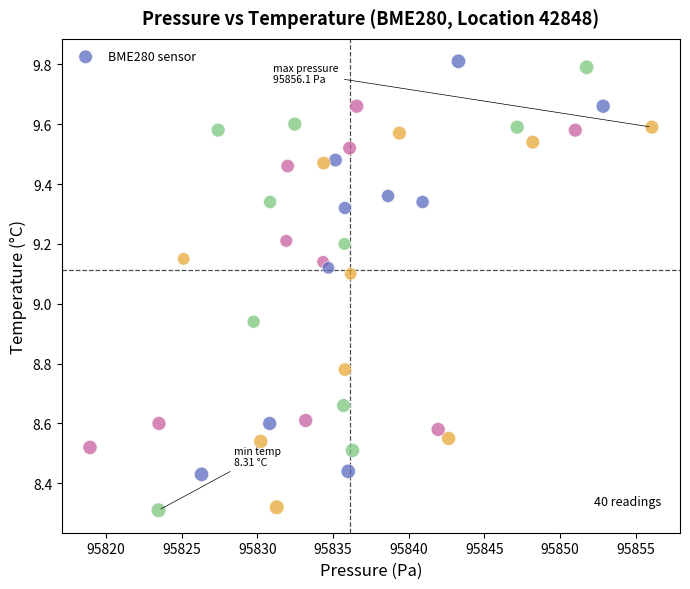

What is the range of X values (max minus min)?

37.1